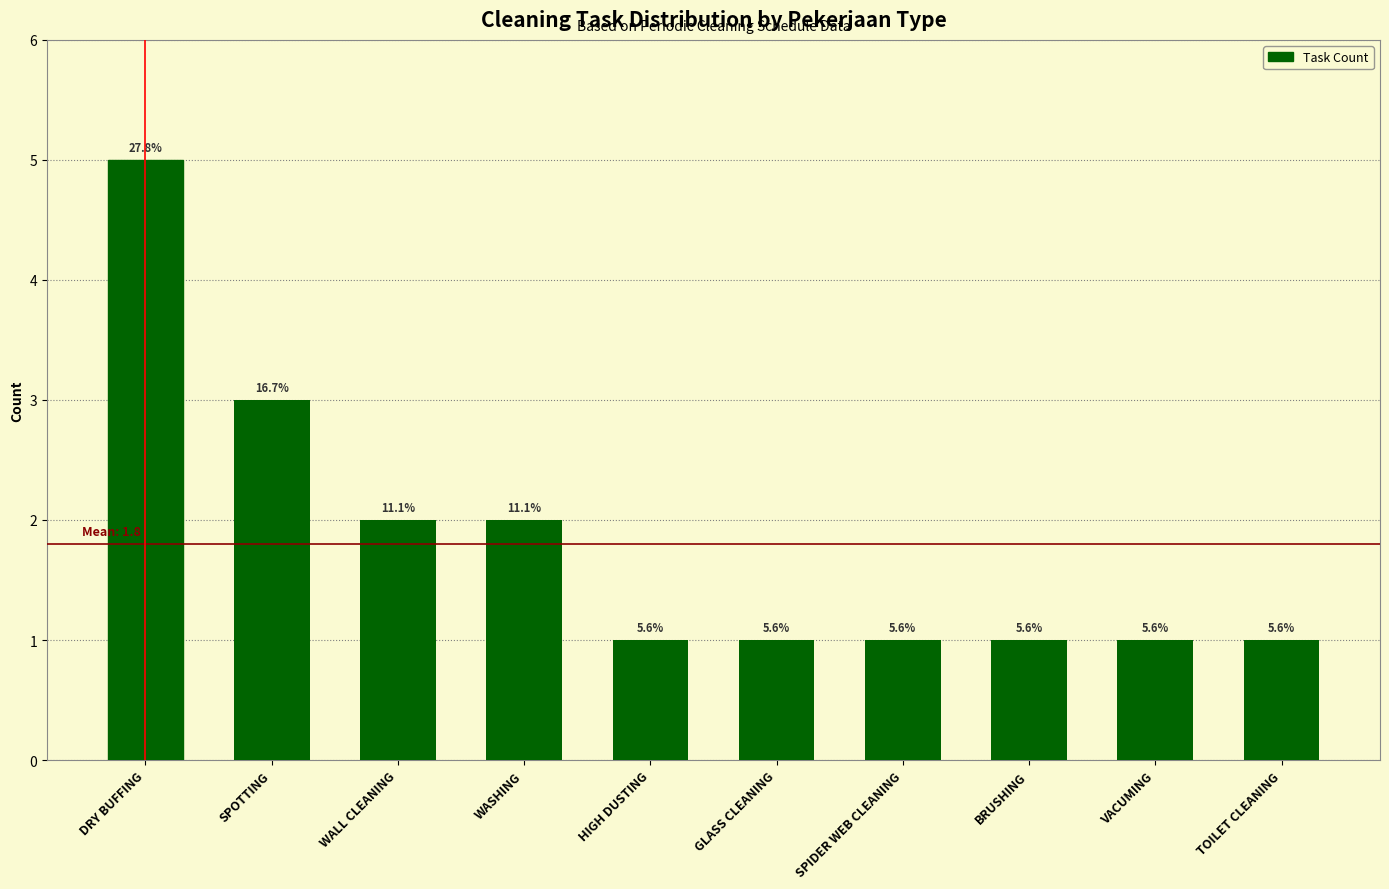

Is it true that the value at SPOTTING is 3?

True